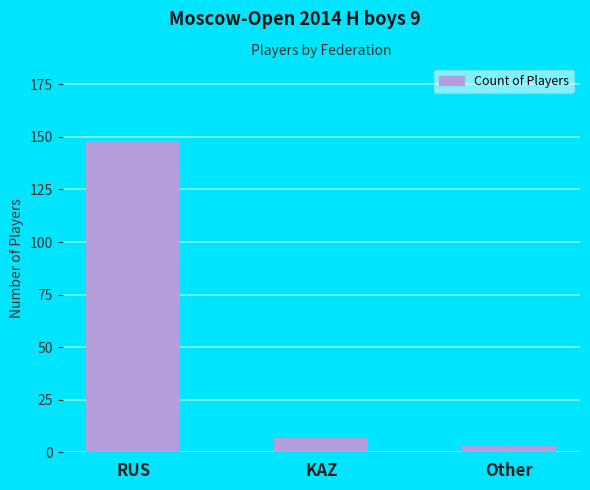

The chart shows a value of 3 at Other. True or false?

True